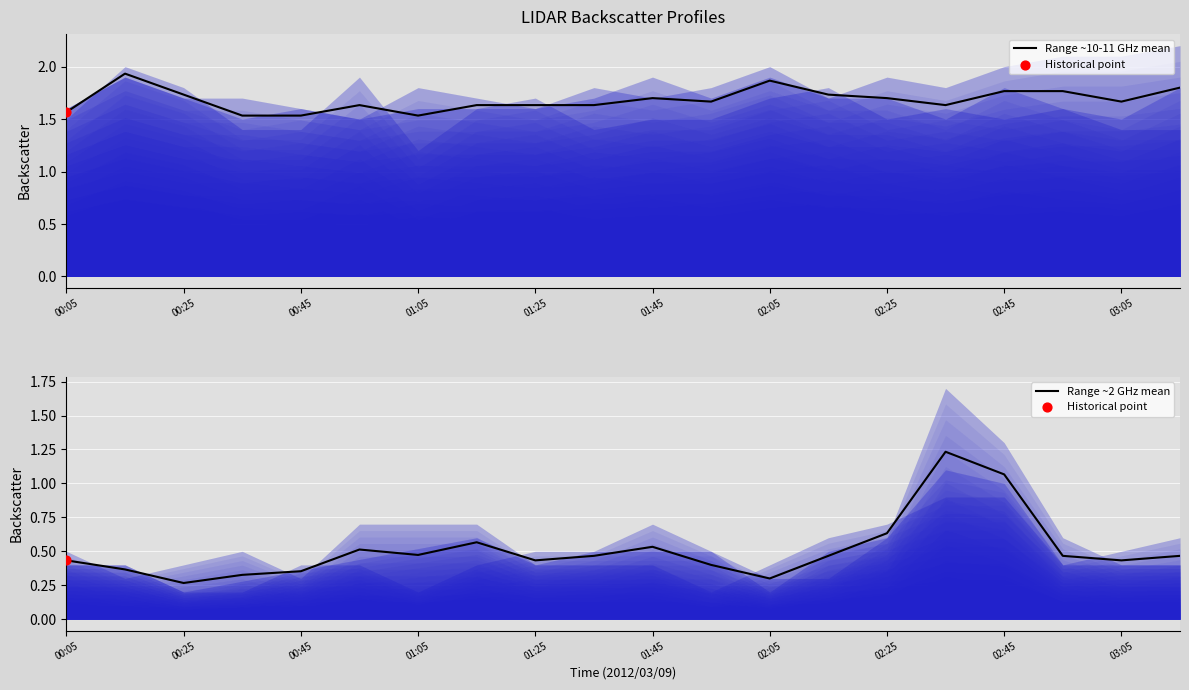

Which series has the largest Y range (max minus min)?

Range ~2 GHz mean